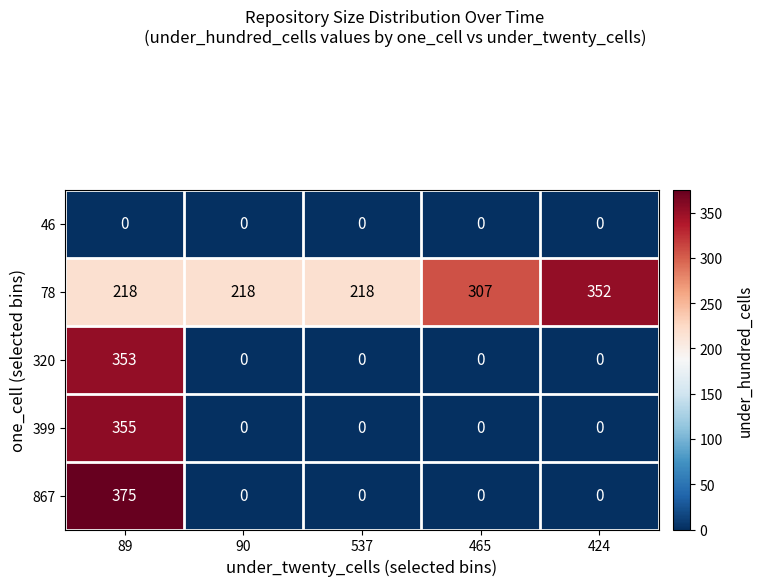

How many values in the 320 series exceed 0?

1